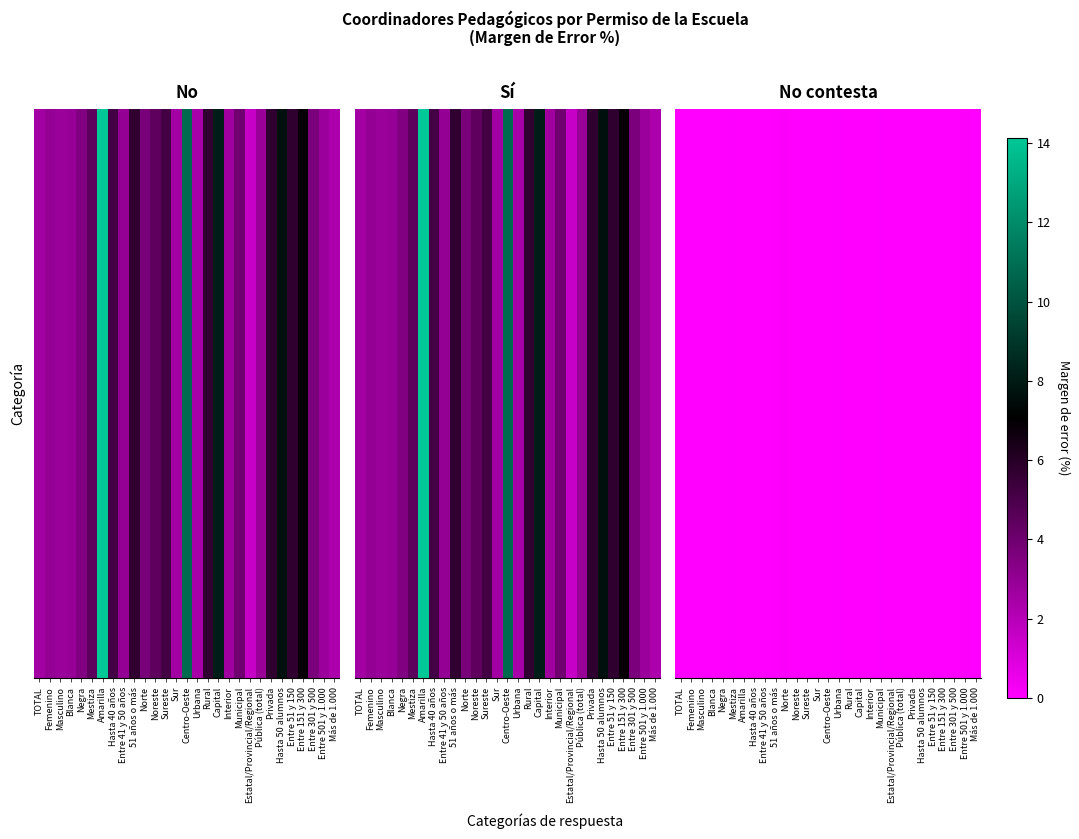

At which category is the sum across all series the highest?

Amarilla